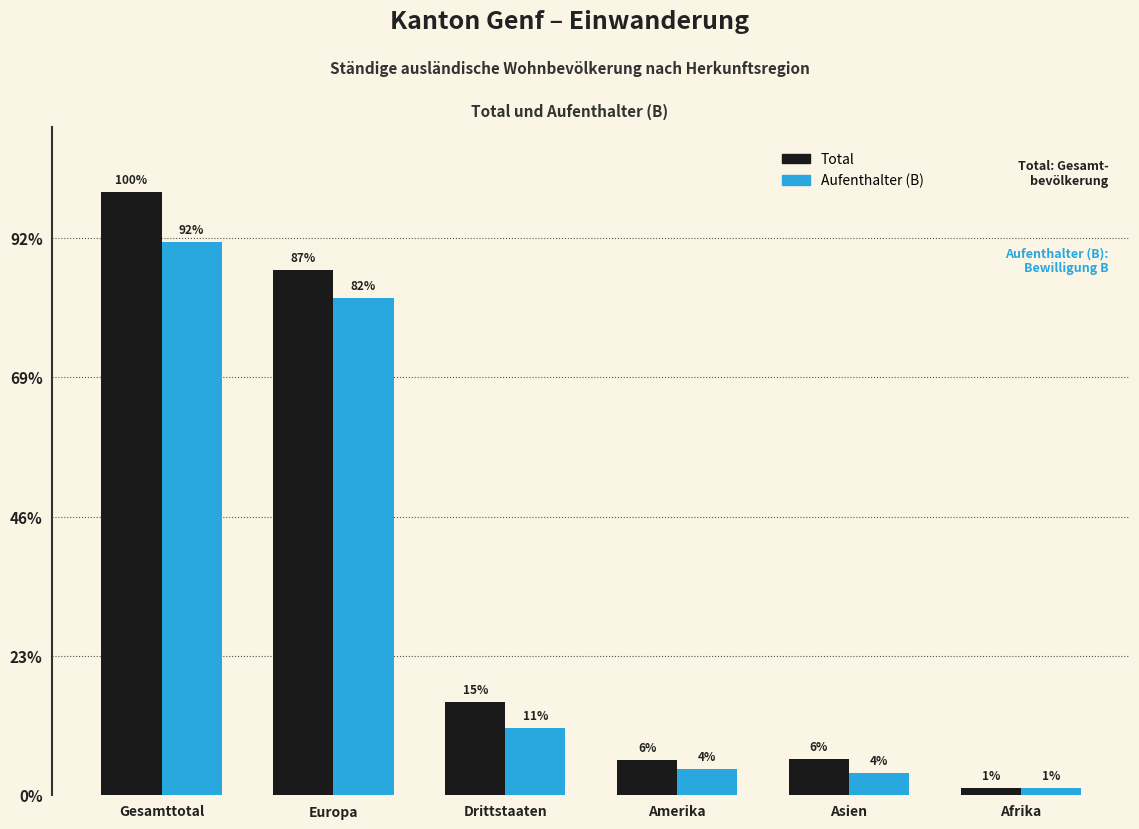

Does the chart contain stacked bars?

No